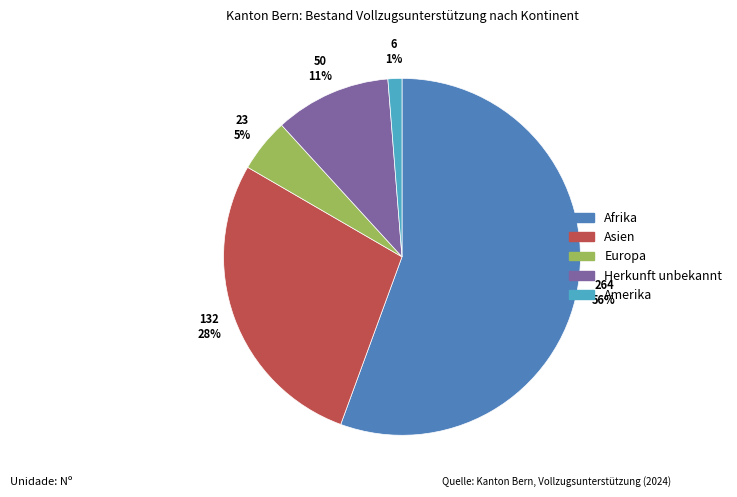

To the nearest percent, what is the difference between the largest and smallest slice percentages?

54%